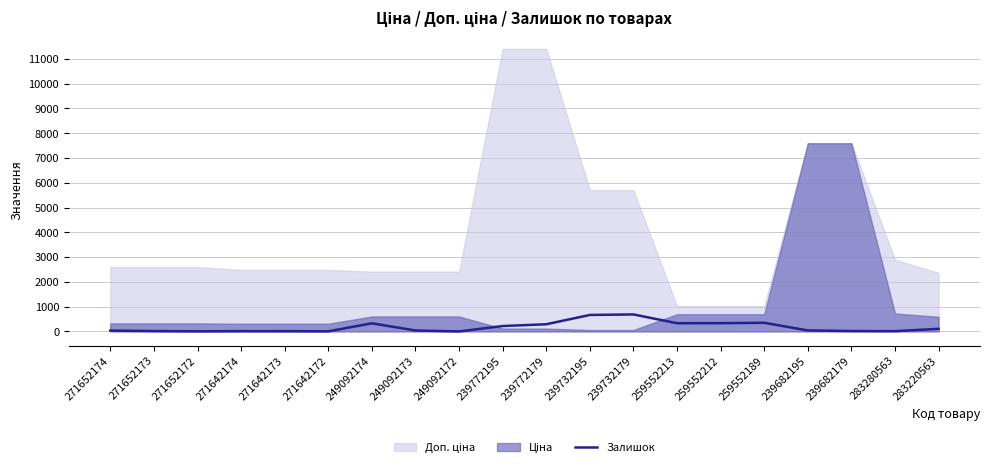

What is the value of the 2nd point from the left?

15